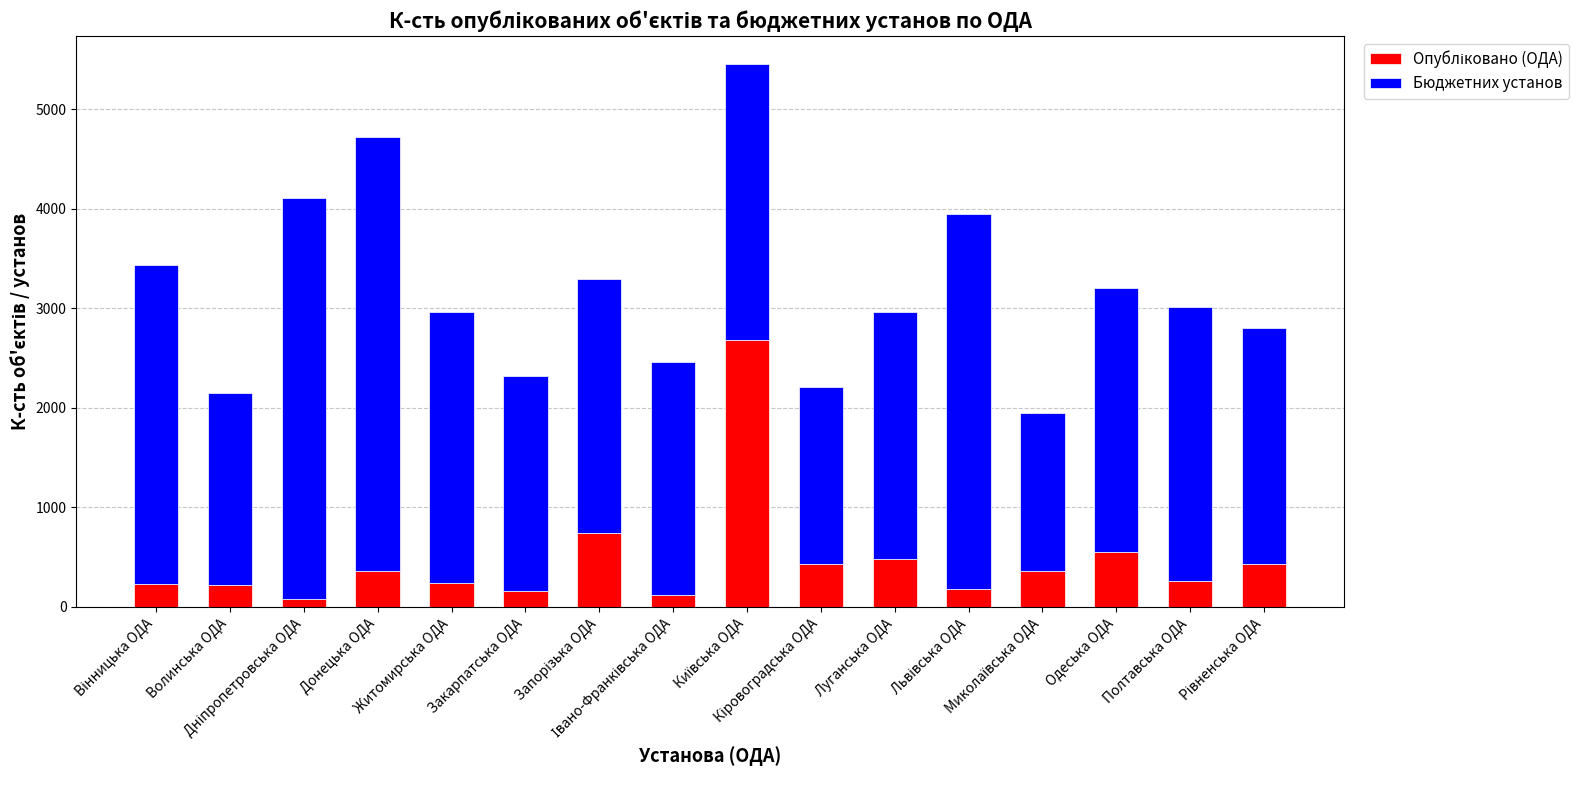

Are the bars horizontal?

No